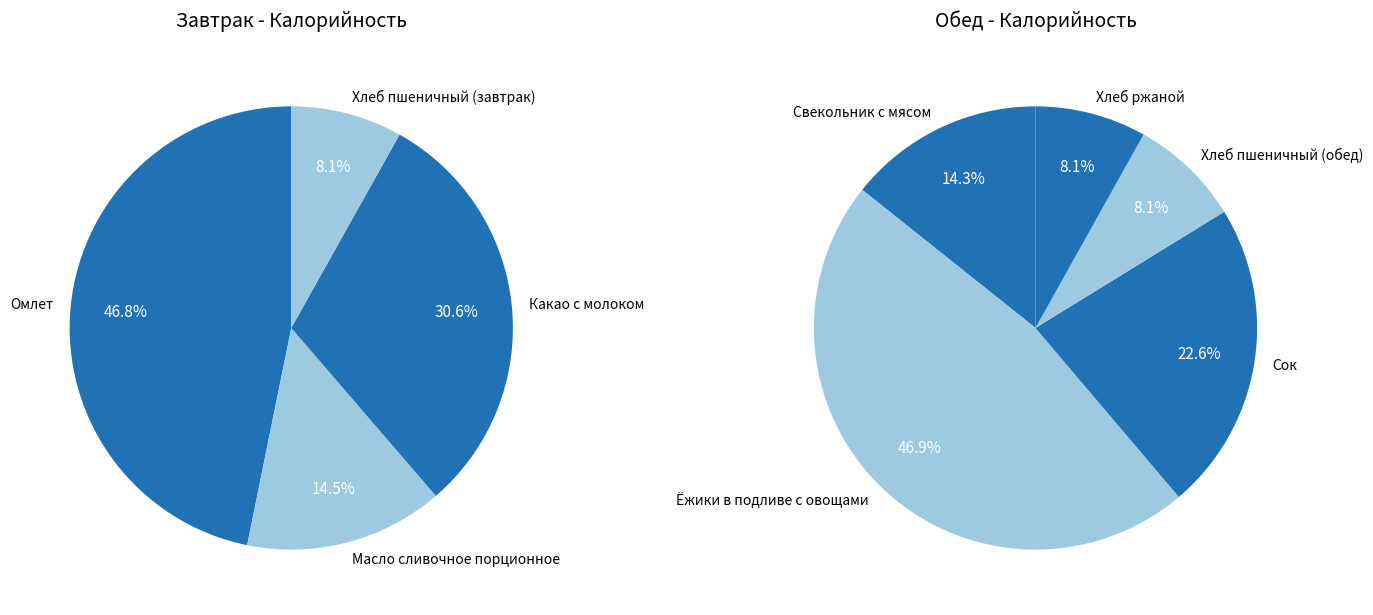

Rank the categories by value from lowest to highest.

Хлеб пшеничный (завтрак), Хлеб пшеничный (обед), Хлеб ржаной, Свекольник с мясом, Масло сливочное порционное, Сок, Какао с молоком, Омлет, Ёжики в подливе с овощами